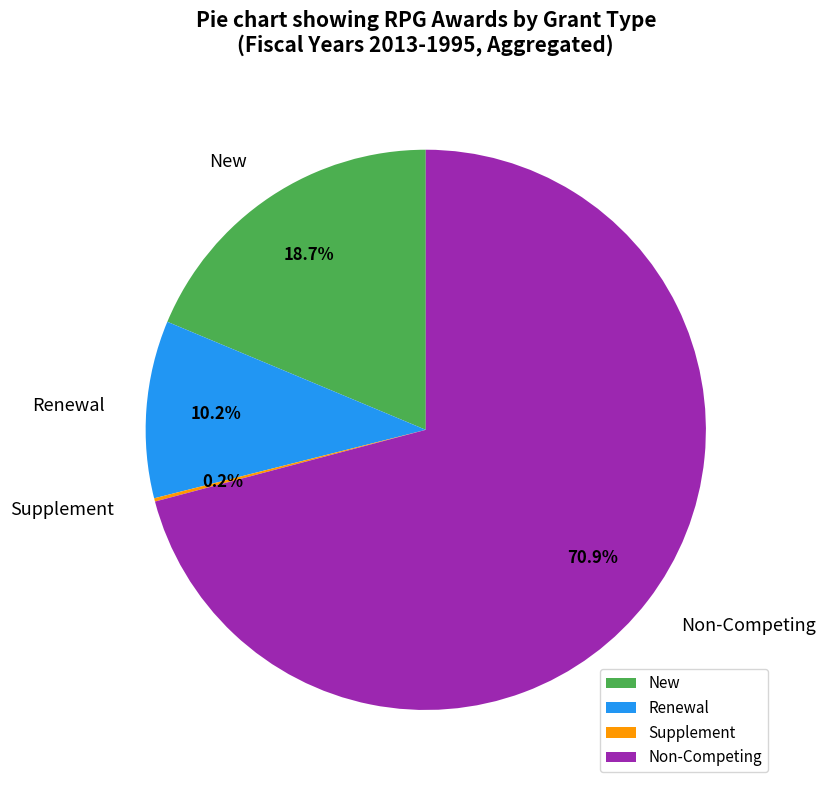

Which slice is the largest?

Non-Competing